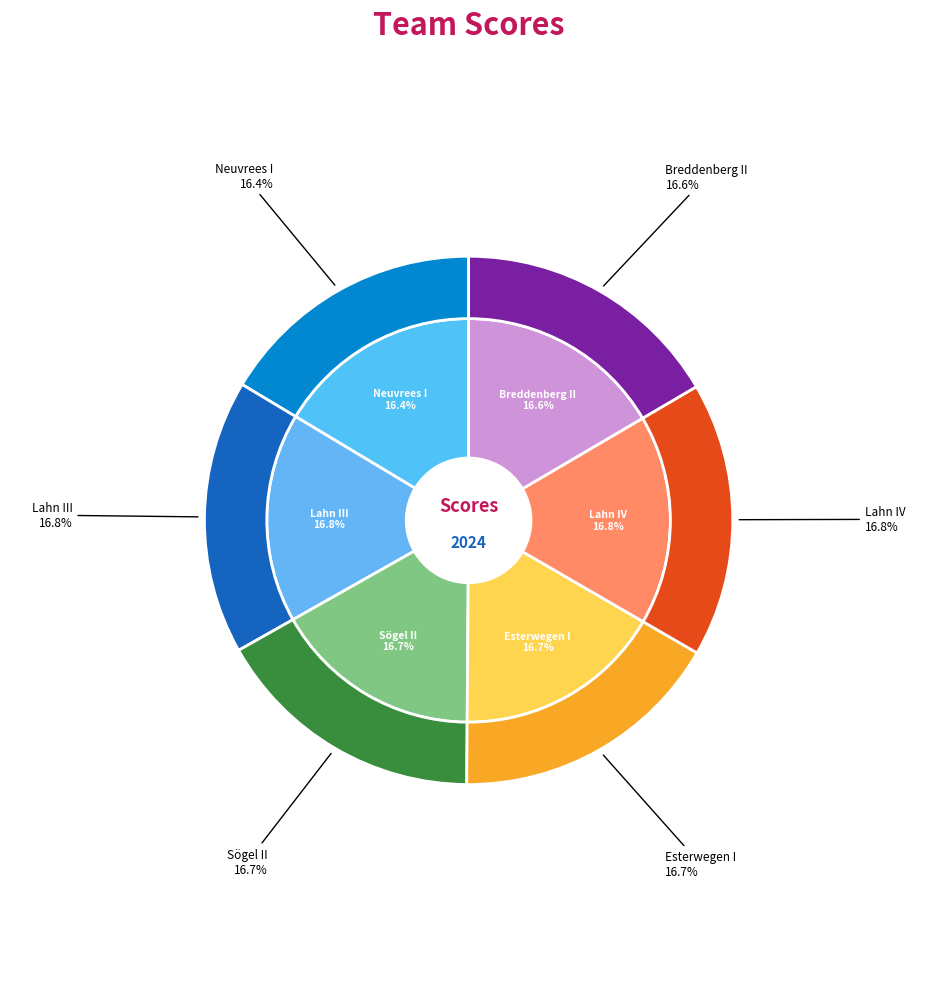

Is there a majority slice in this chart?

No